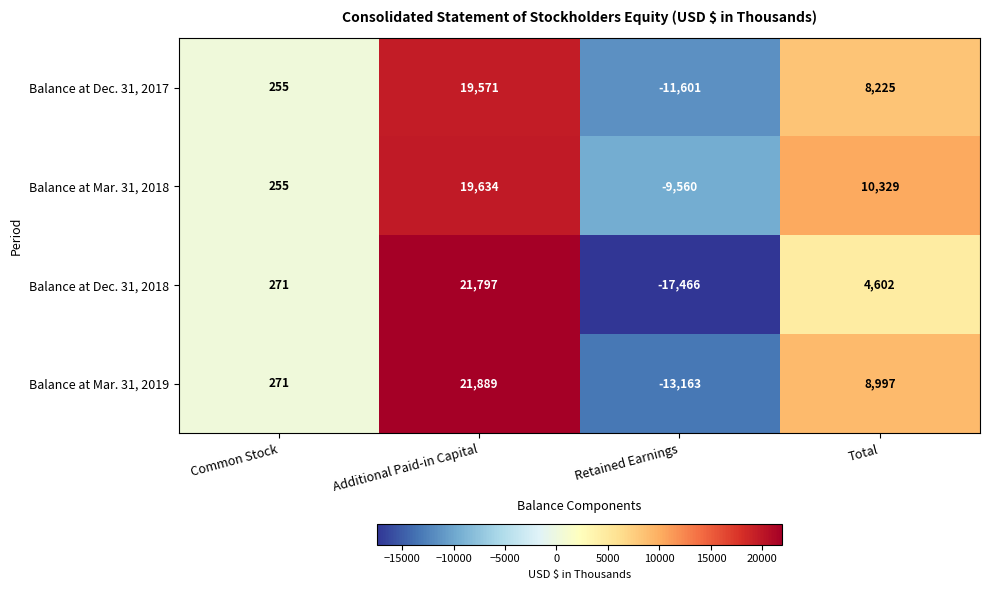

Which category has the highest value in the Balance at Mar. 31, 2018 series?

Additional Paid-in Capital